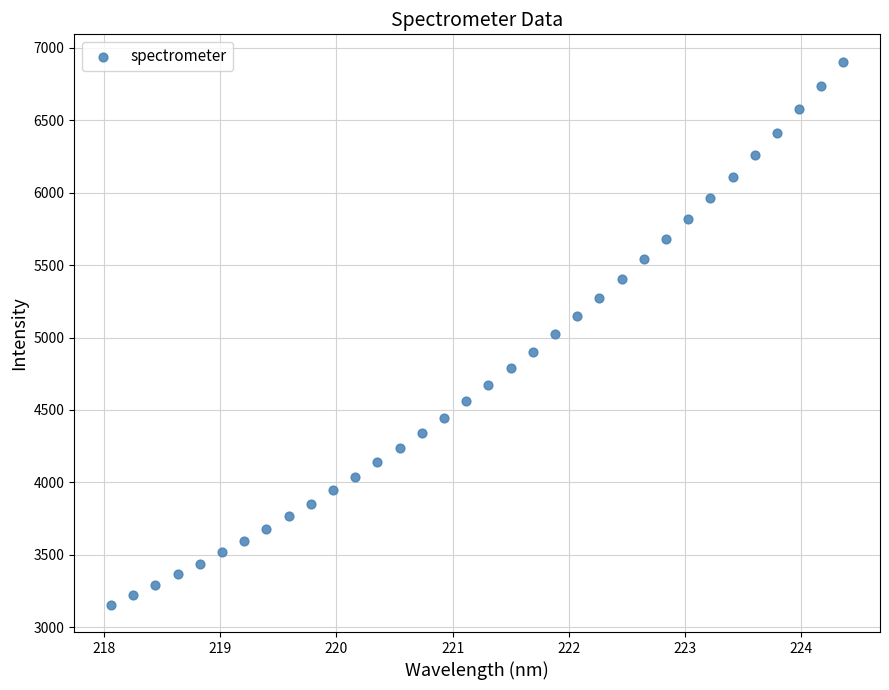

What is the range of Y values (max minus min)?

3752.7